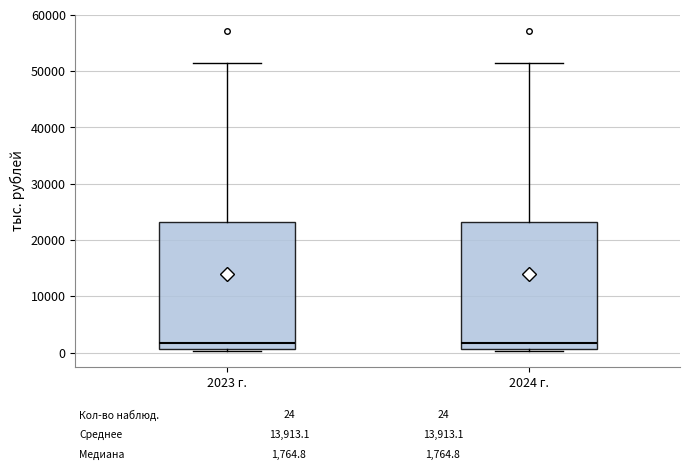

Reading left to right, read every box against the y-axis: the position of its median line, the range the box covers, and the ends of its whiskers. The values are not printed on the chart, so give them approximately, as read against the axis.

2023 г.: median 2000, box 1000 to 23000, whiskers 0 to 51000
2024 г.: median 2000, box 1000 to 23000, whiskers 0 to 51000